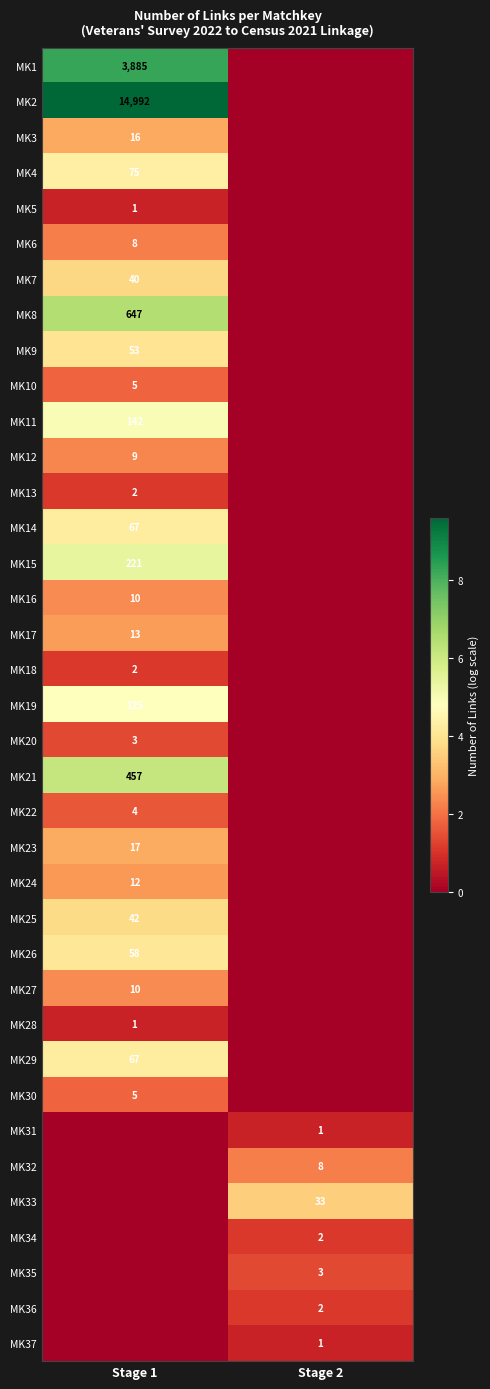

How many data points does each series have?

2